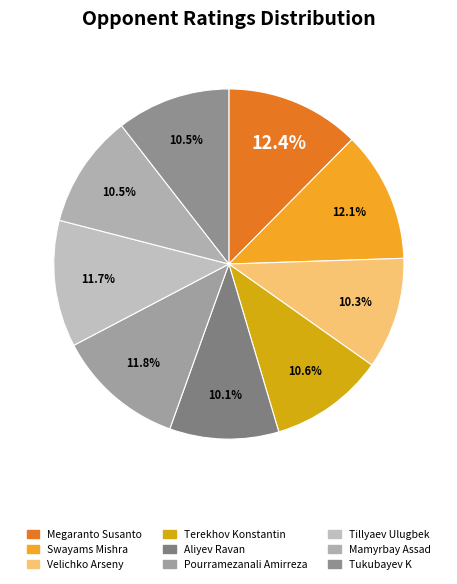

How many segments does this pie chart have?

9